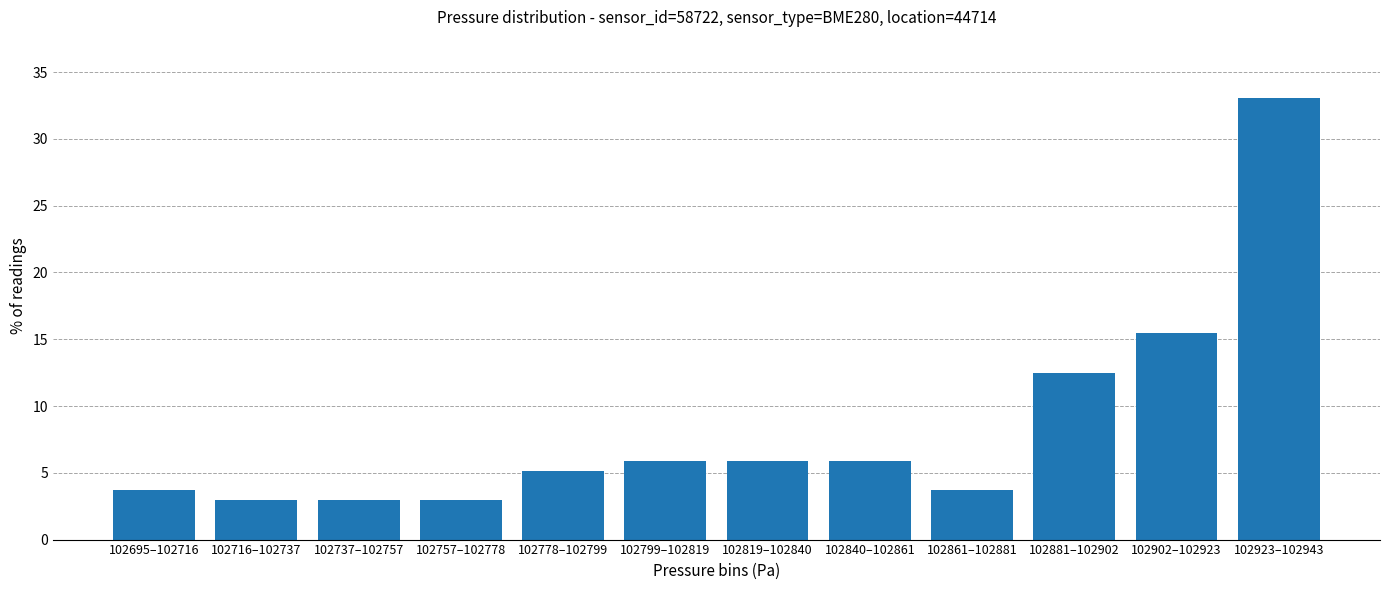

Reading left to right, list all the values displayed in this chart.

3.7	2.9	2.9	2.9	5.1	5.9	5.9	5.9	3.7	12.5	15.4	33.1